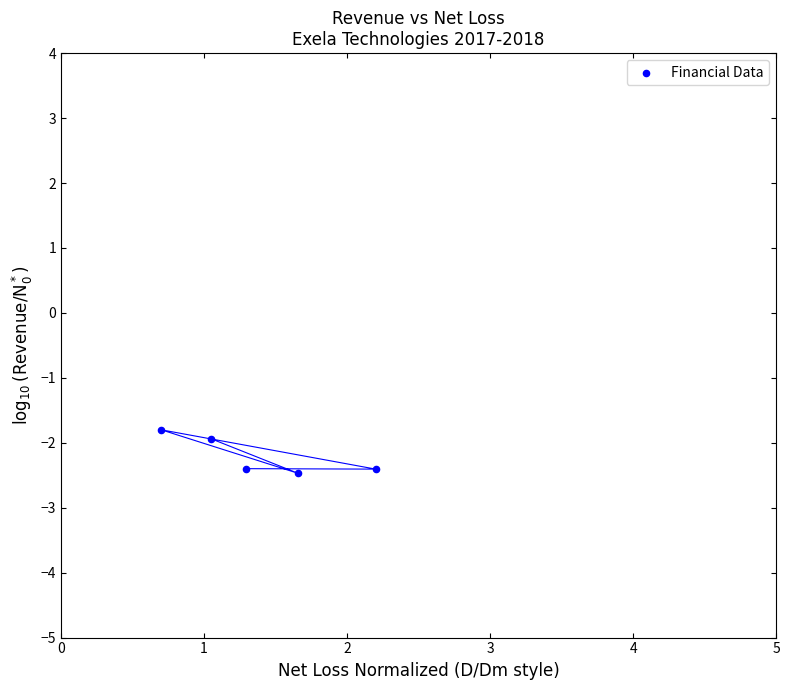

What is the average X value?

1.4